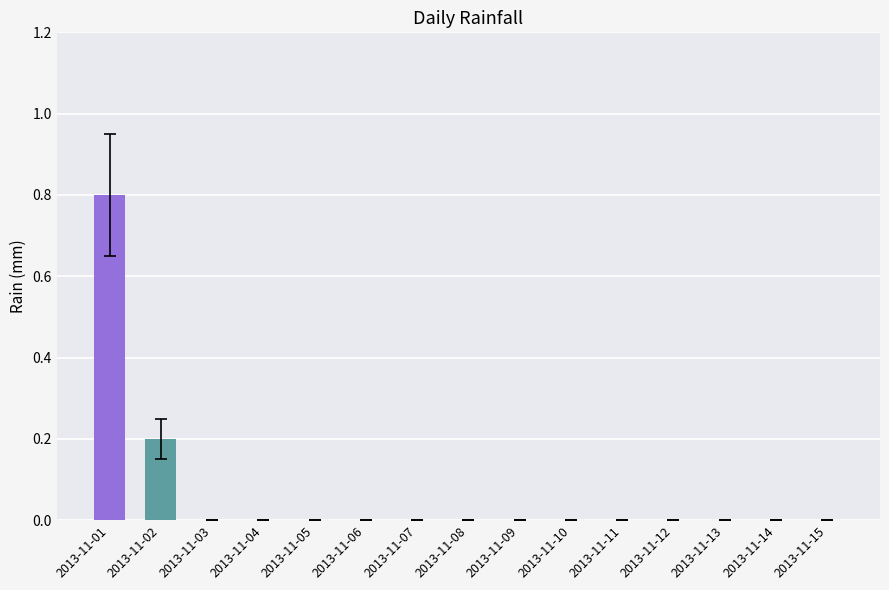

What is the maximum value shown in the chart?

0.8